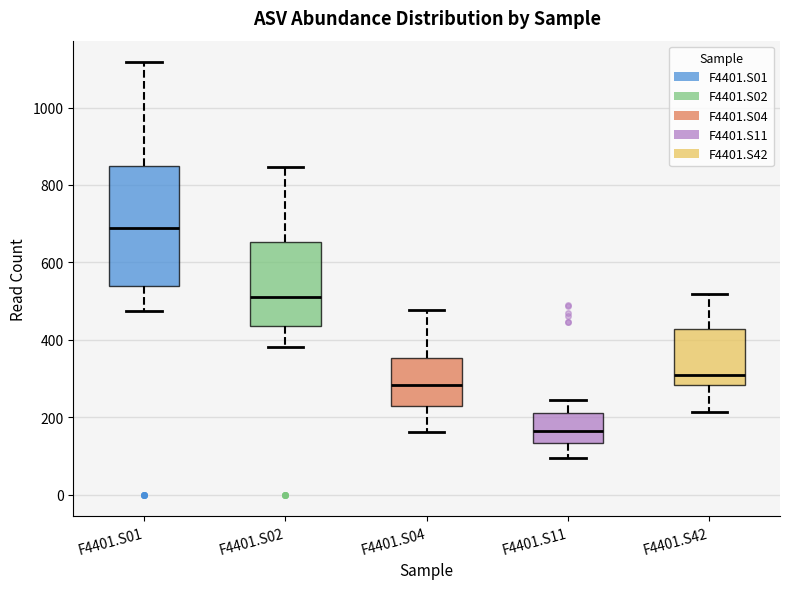

Reading left to right, read every box against the y-axis: the position of its median line, the range the box covers, and the ends of its whiskers. The values are not printed on the chart, so give them approximately, as read against the axis.

F4401.S01: median 700, box 540 to 840, whiskers 480 to 1120
F4401.S02: median 520, box 440 to 660, whiskers 380 to 840
F4401.S04: median 280, box 220 to 360, whiskers 160 to 480
F4401.S11: median 160, box 140 to 220, whiskers 100 to 240
F4401.S42: median 320, box 280 to 420, whiskers 220 to 520